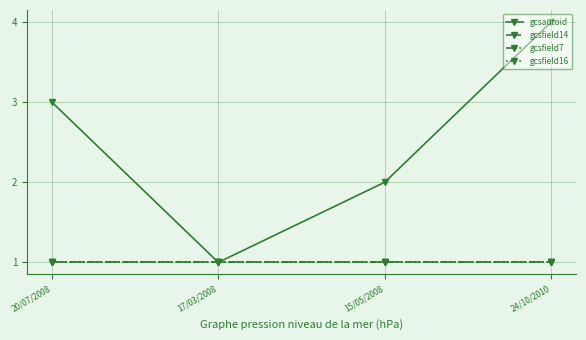

Does the chart have visible grid lines?

Yes